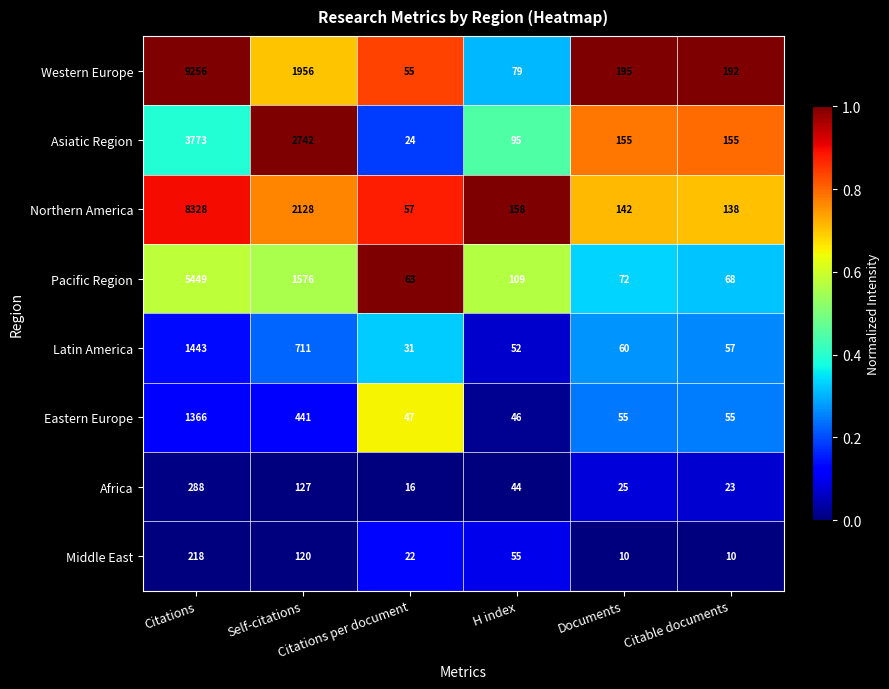

What is the total value across all series at Self-citations?

9801